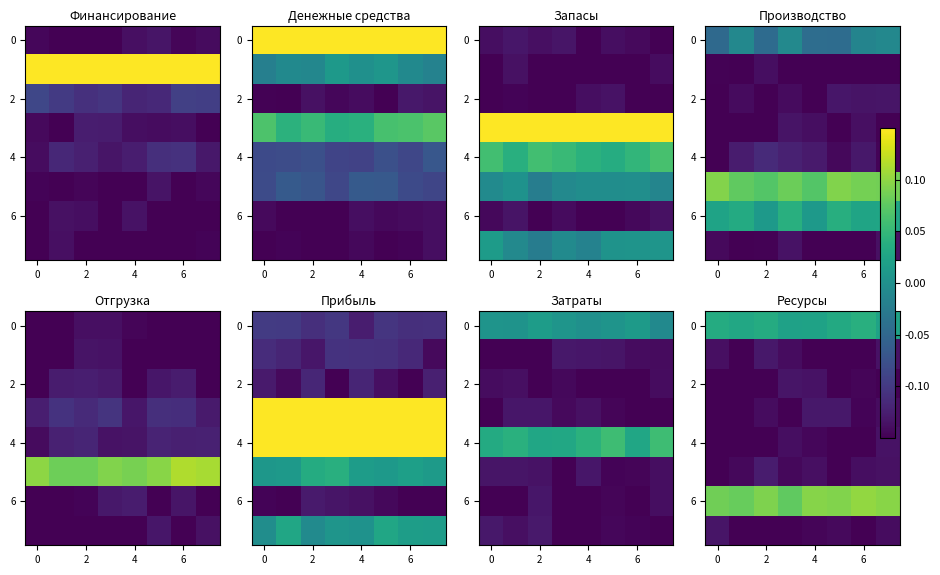

At how many categories does at least one series exceed 0?

8